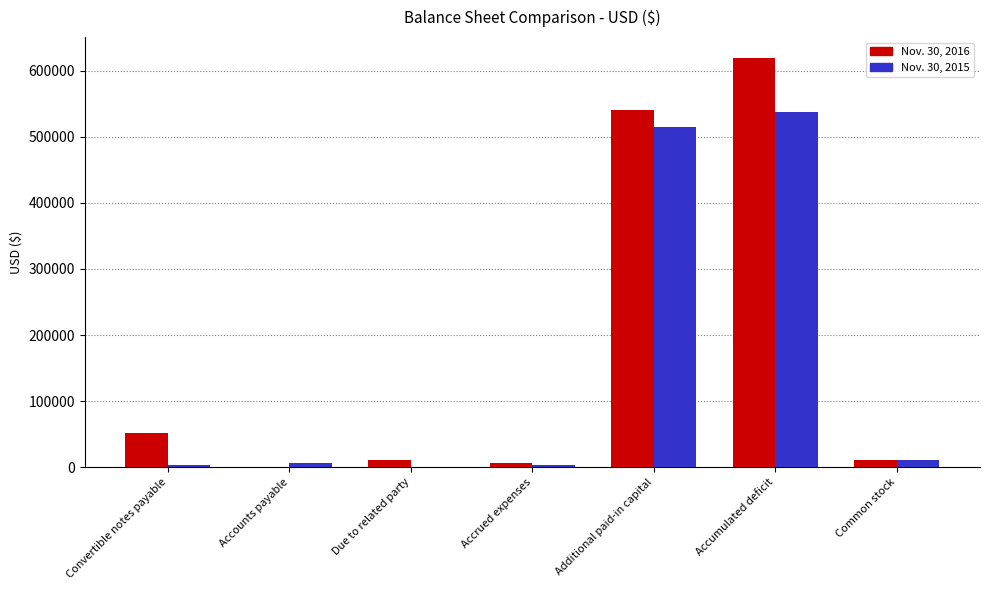

Are the bars horizontal?

No